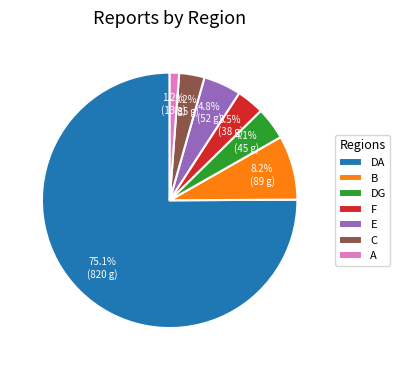

Which slice is the smallest?

A